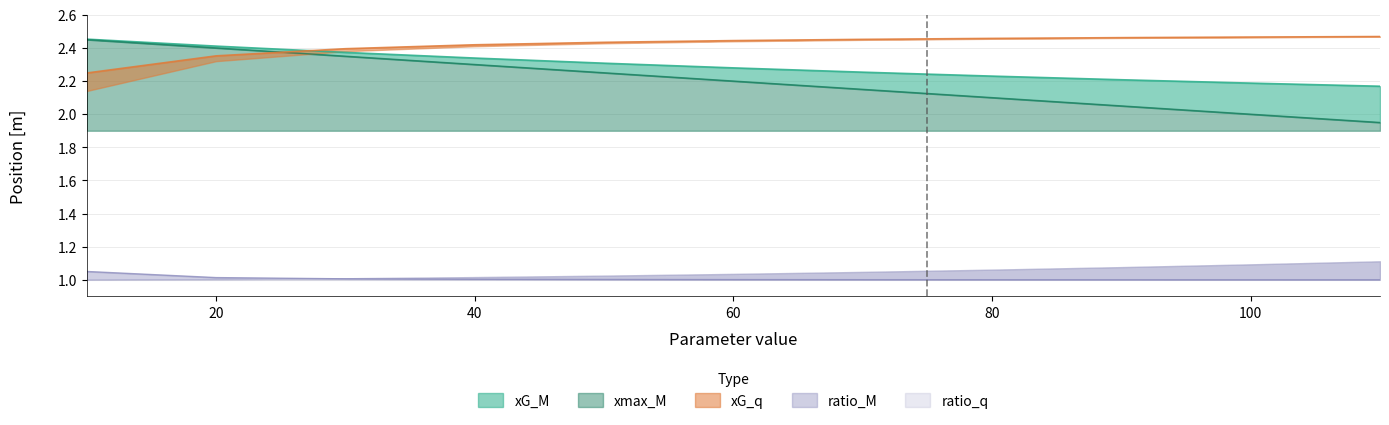

How many data points does each series have?

11